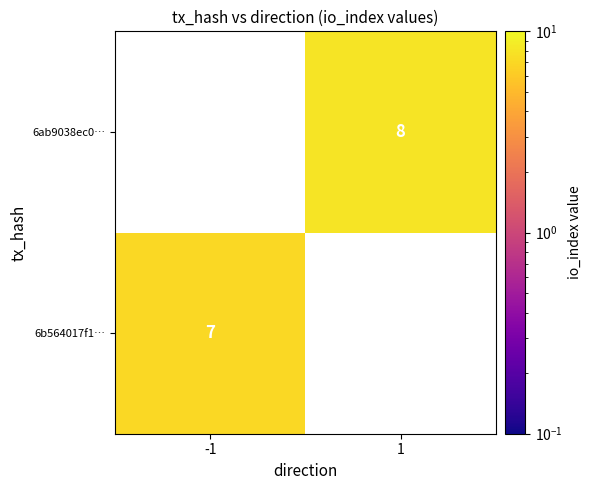

Is it true that 6ab9038ec0… equals 2 at 1?

False